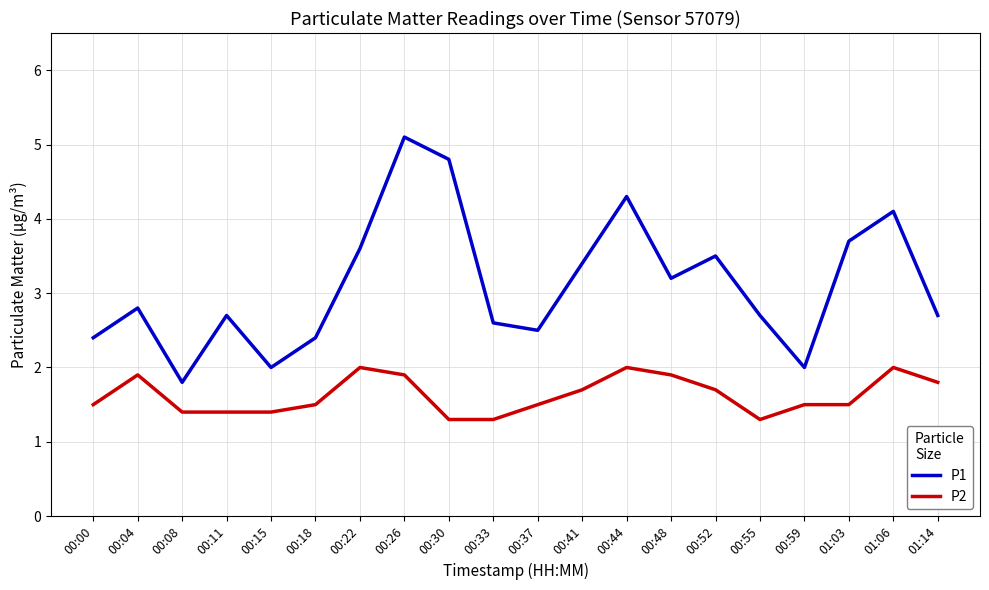

How many interior local peaks does the P1 series have?

6